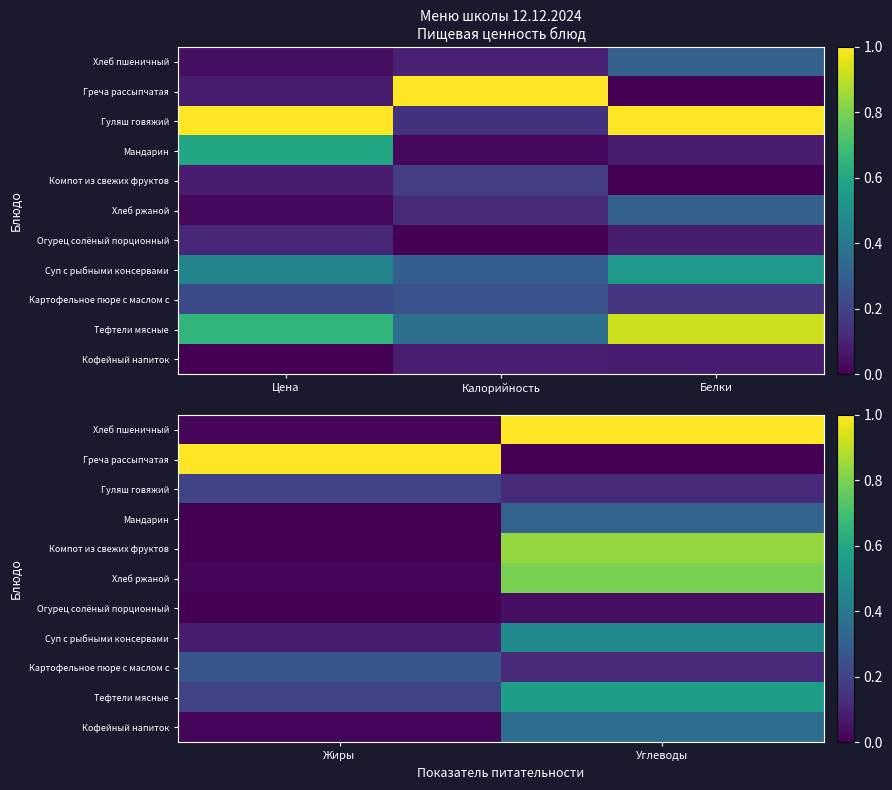

Between Жиры and Углеводы, which series saw the biggest shift?

Греча рассыпчатая